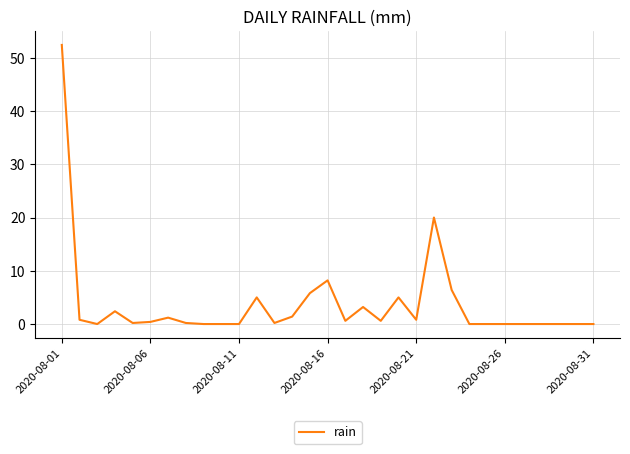

What is the difference between the maximum and minimum values?

52.4